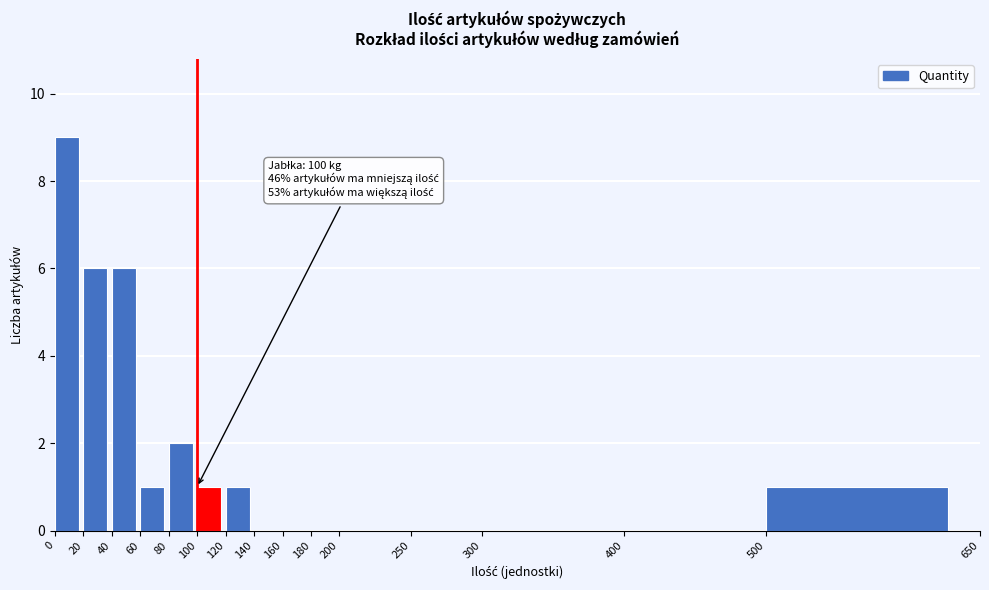

Over which range of the x-axis is the bar tallest?

0 to 20